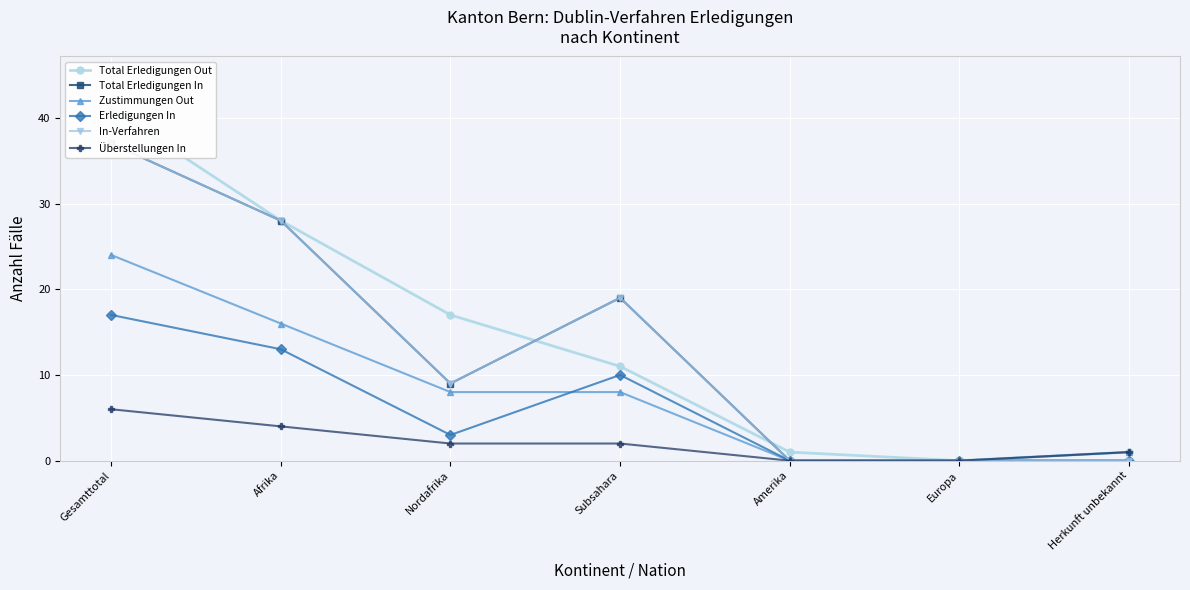

At which category does In-Verfahren reach its first local peak?

Subsahara